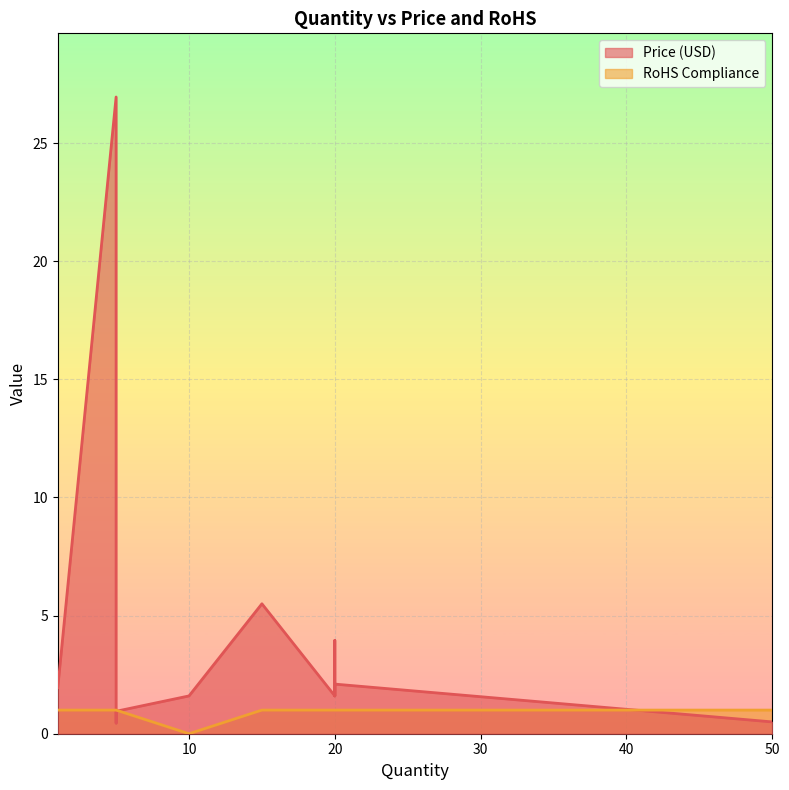

Is the value of Price (USD) at 5 greater than the value of RoHS Compliance at 20?

Yes